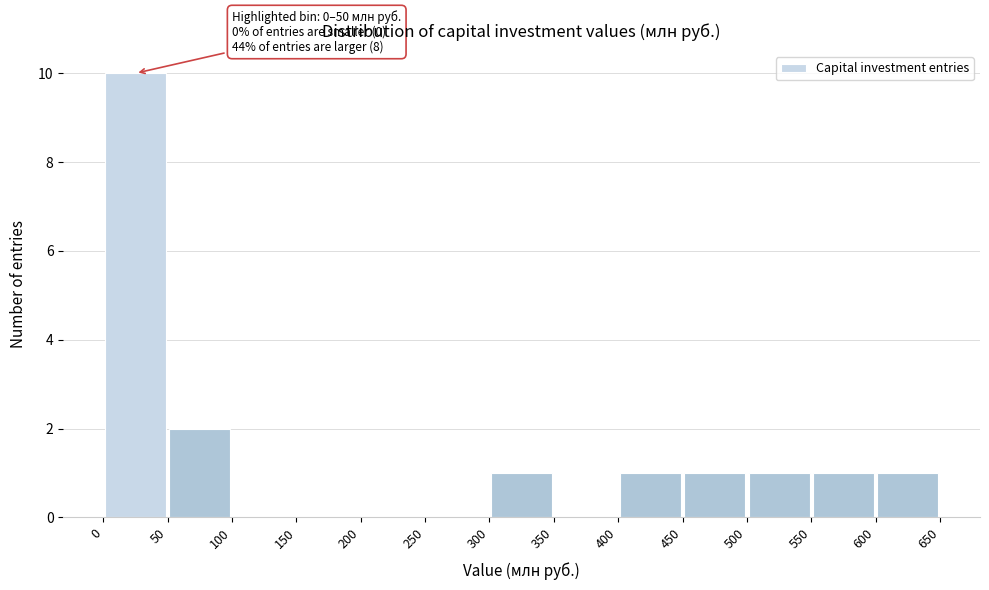

Which range on the x-axis has the tallest bar?

0 to 50